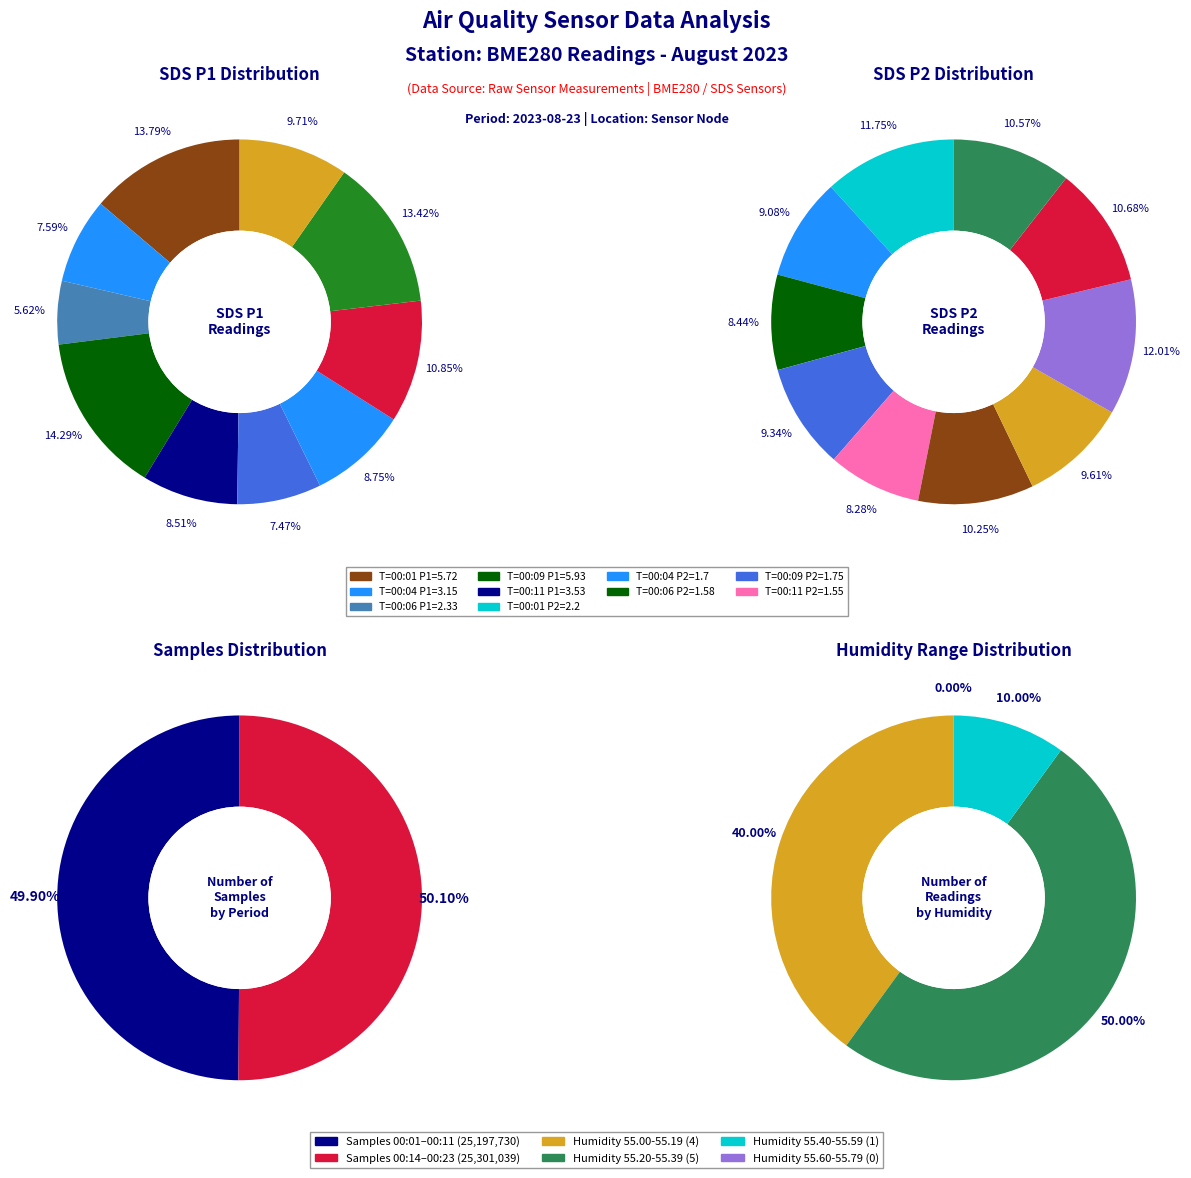

What portion of the pie excludes 00:04?

90.1%